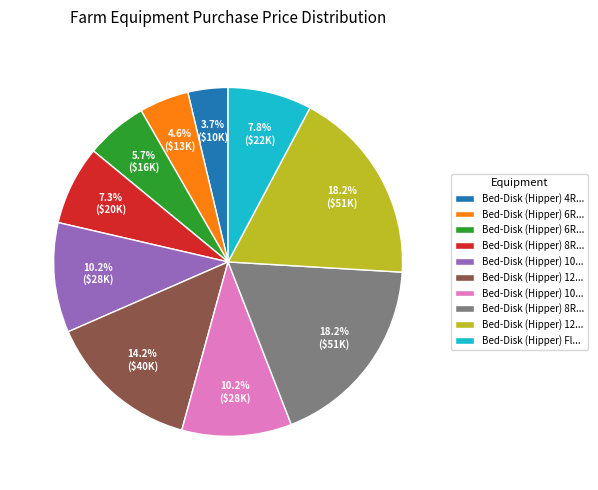

Does any single category account for the majority?

No